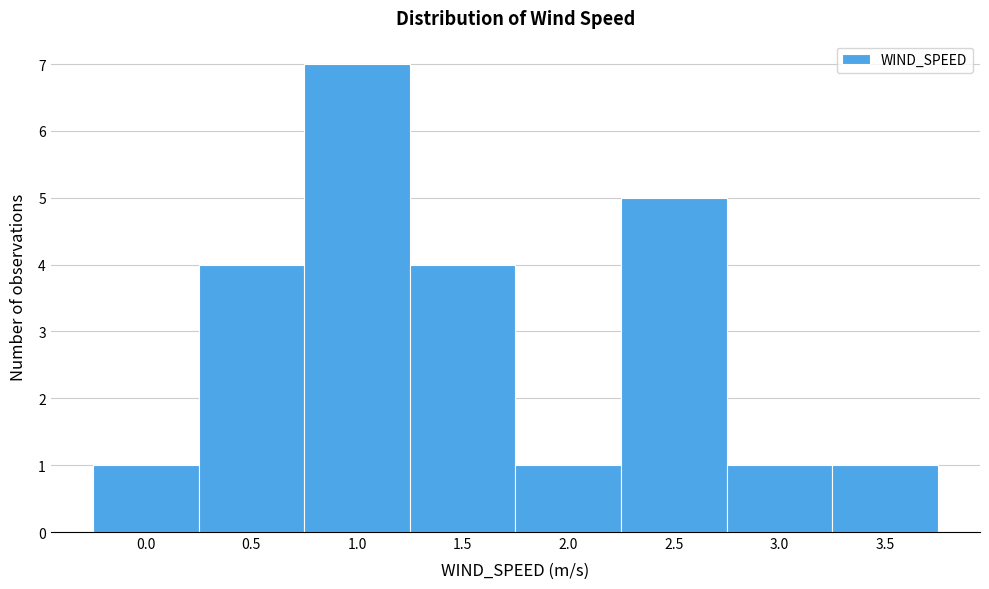

Reading right to left, list all the values displayed in this chart.

3.5=1	3.0=1	2.5=5	2.0=1	1.5=4	1.0=7	0.5=4	0.0=1